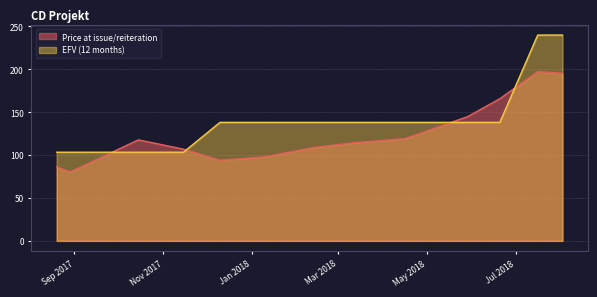

What is the greatest value displayed?

240.0